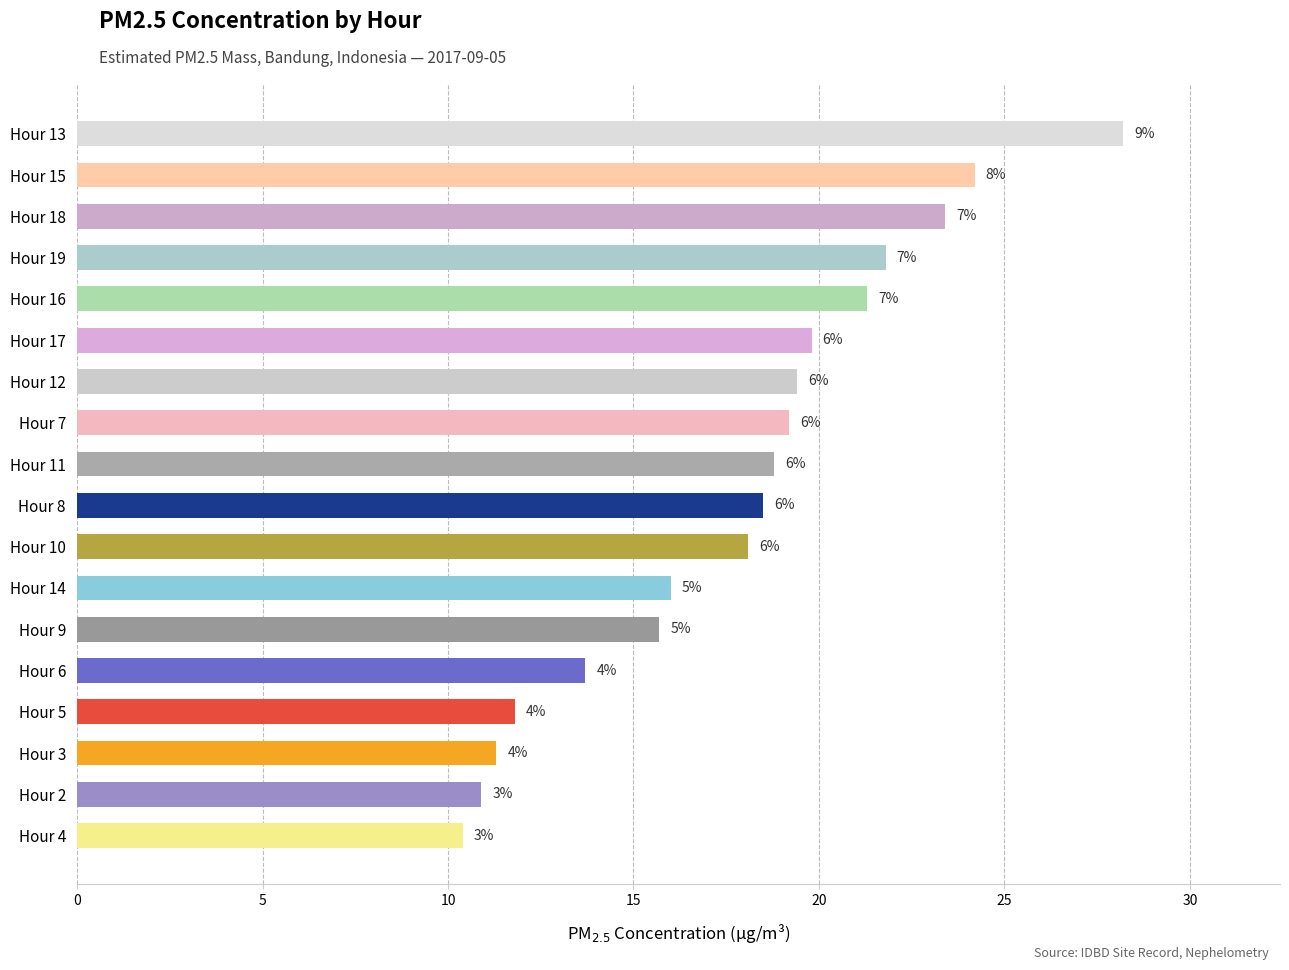

How many bars are there in total?

18